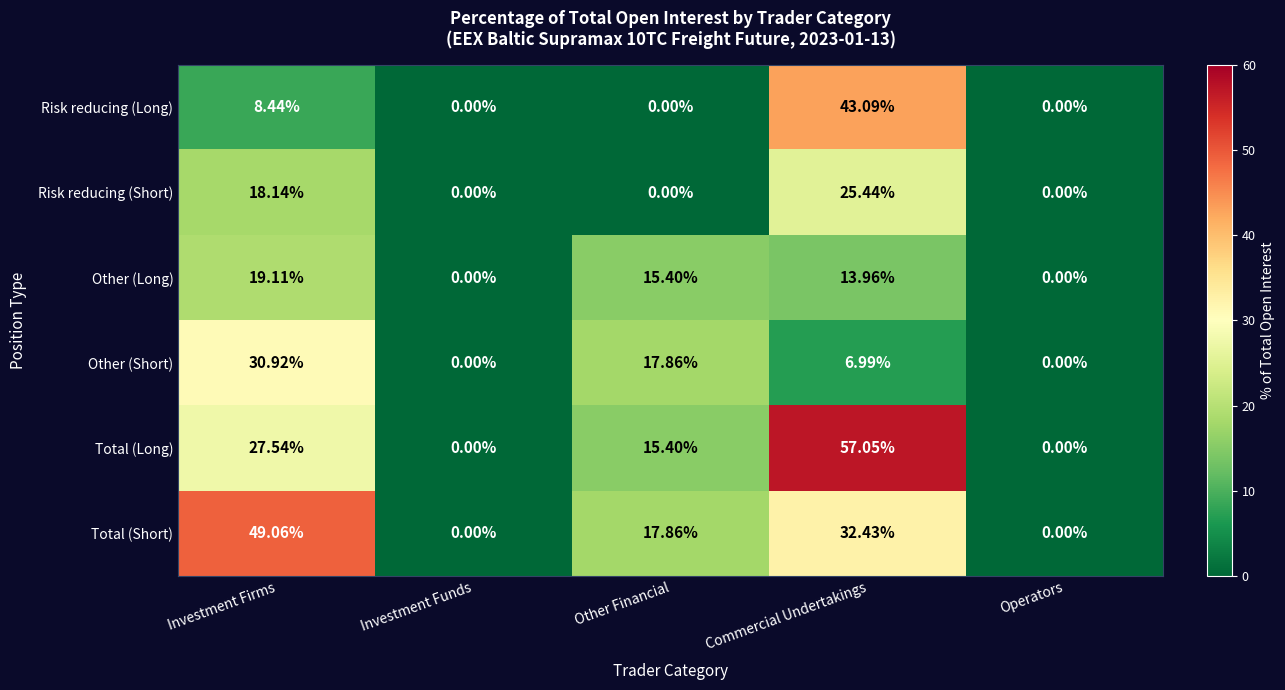

Which label corresponds to the largest value in the chart?

Commercial Undertakings